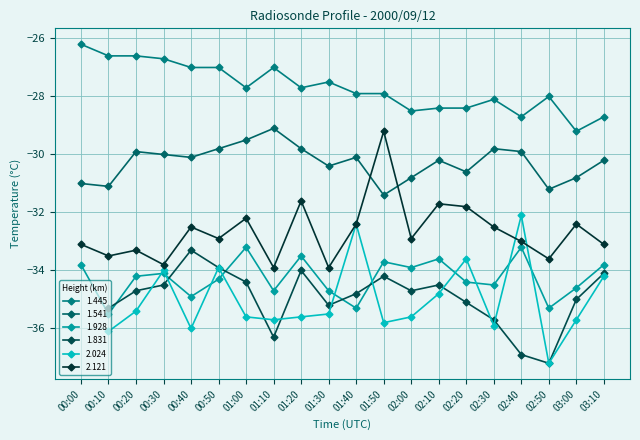

How many categories are shown in the chart?

20